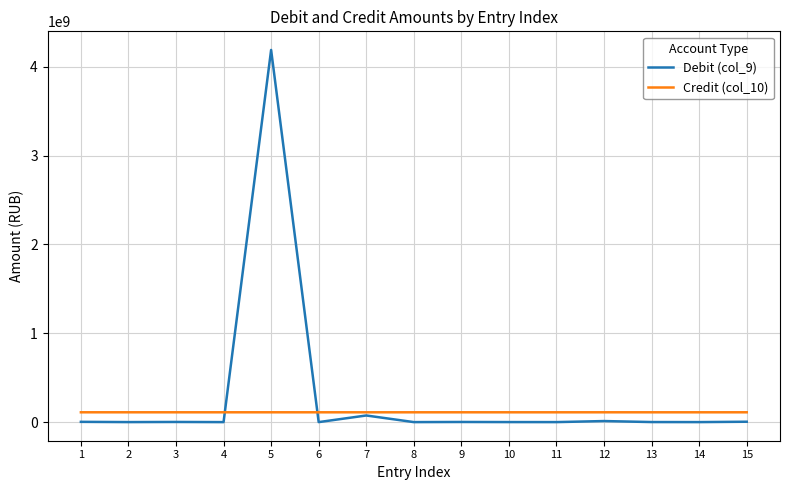

Which series has the widest spread of values?

Debit (col_9)